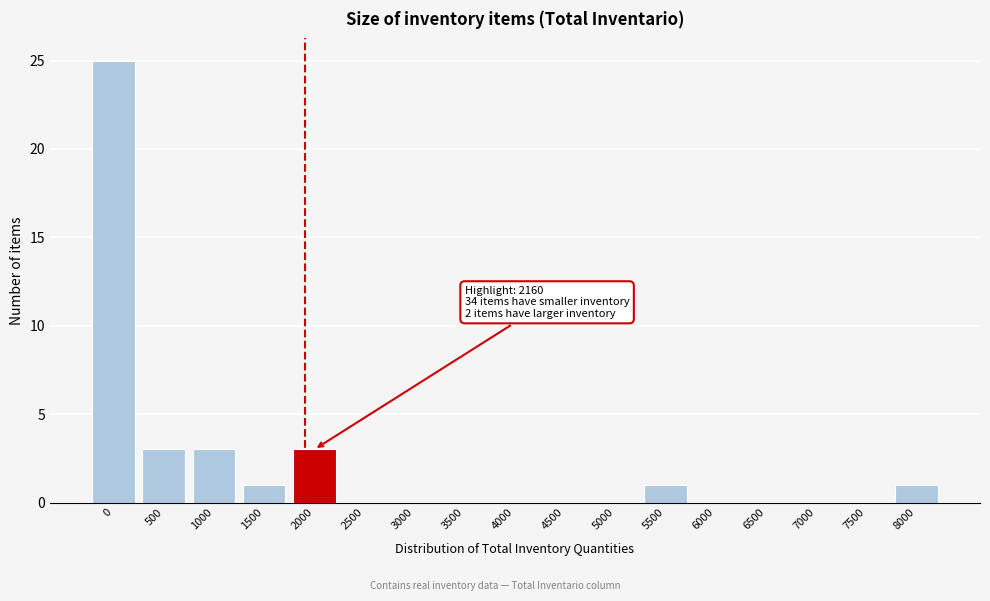

Reading left to right, list all the values displayed in this chart.

0=25	500=3	1000=3	1500=1	2000=3	2500=0	3000=0	3500=0	4000=0	4500=0	5000=0	5500=1	6000=0	6500=0	7000=0	7500=0	8000=1